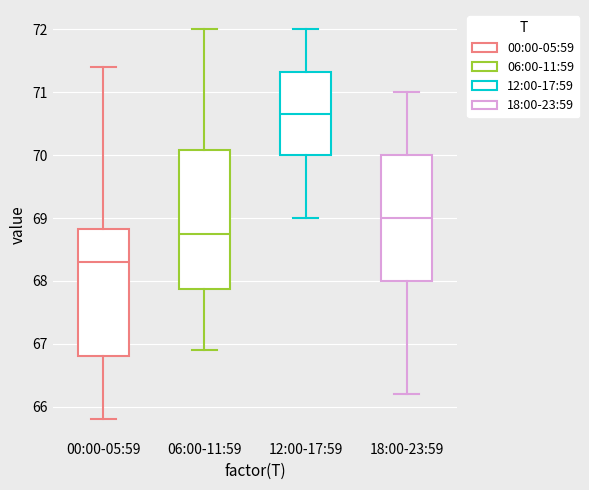

Which box's median line is the highest?

12:00-17:59